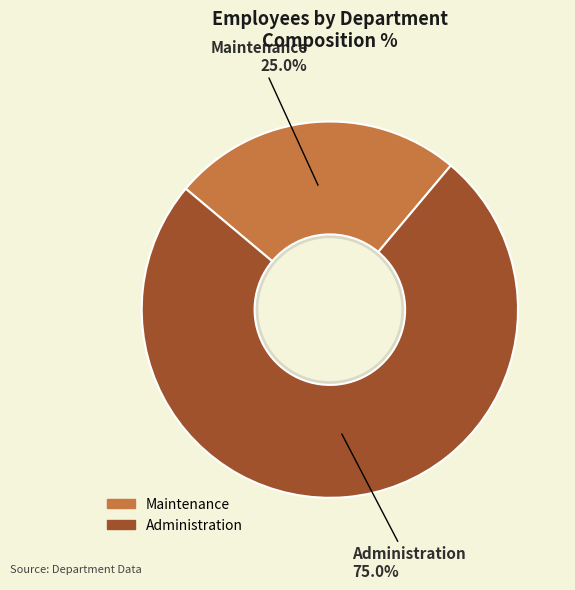

What portion of the pie excludes Administration?

25.0%